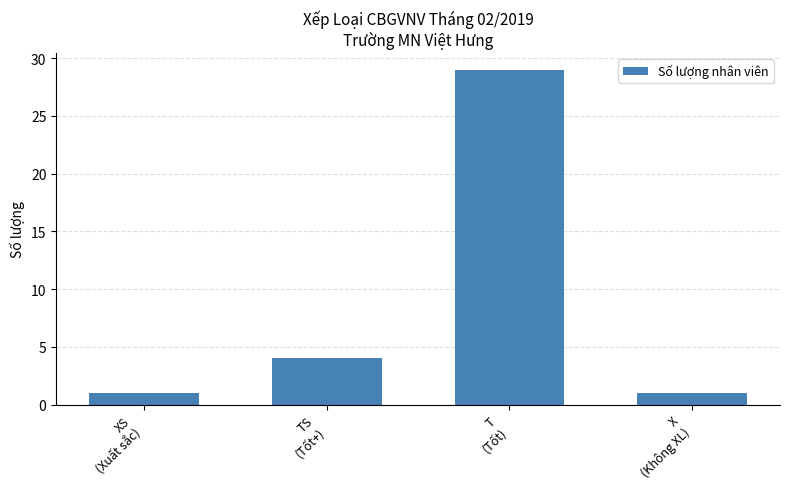

What is the maximum value shown in the chart?

29